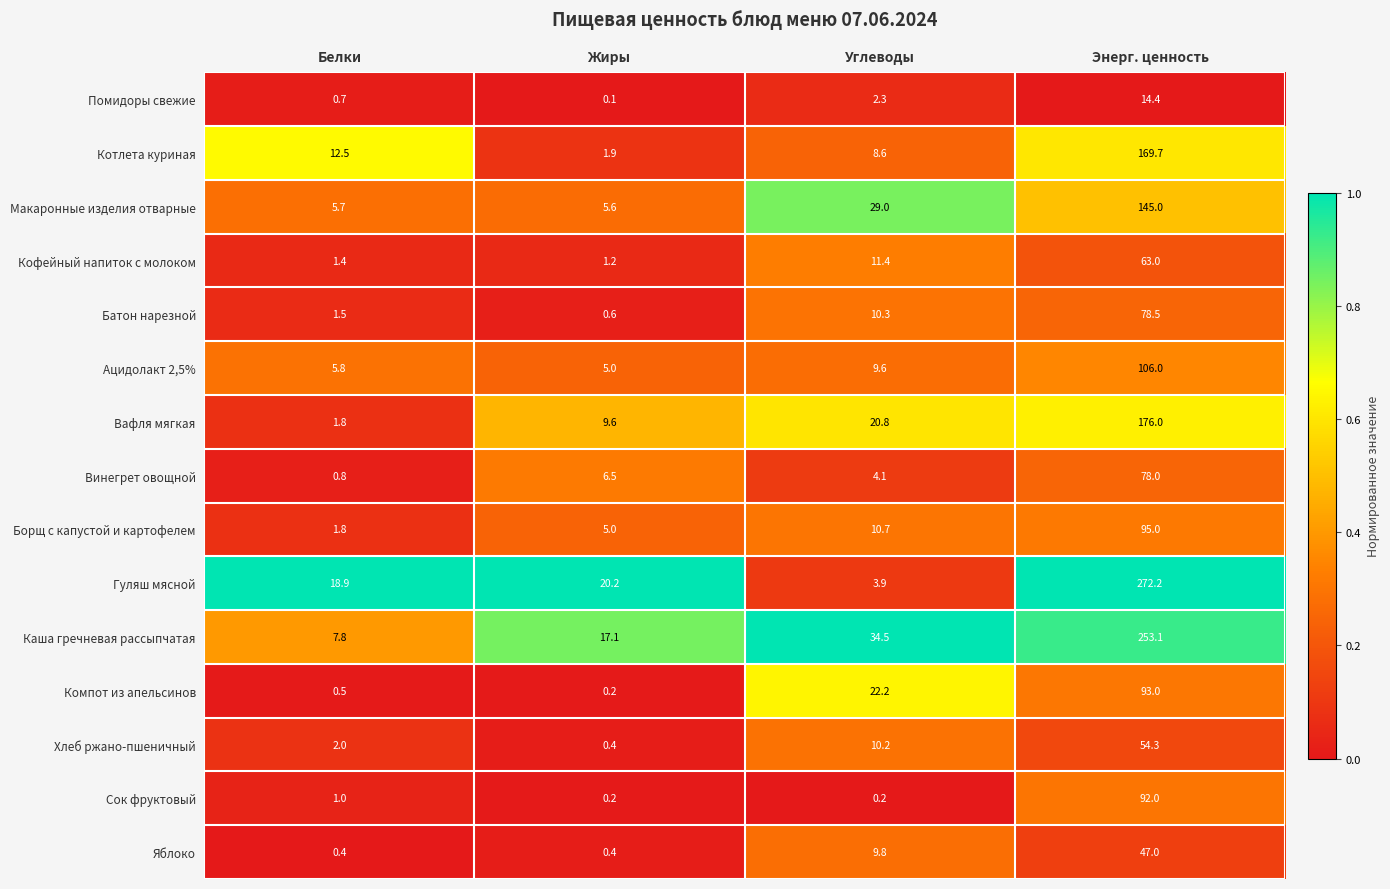

What is the total value across all series at Жиры?

74.0